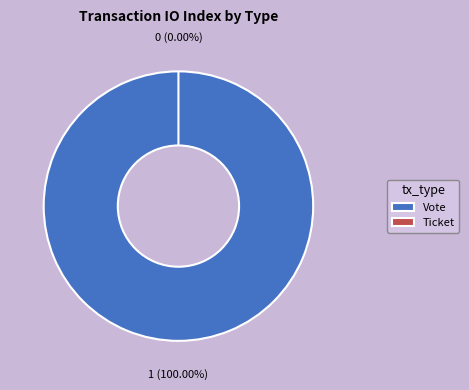

How many slices are in this pie chart?

2